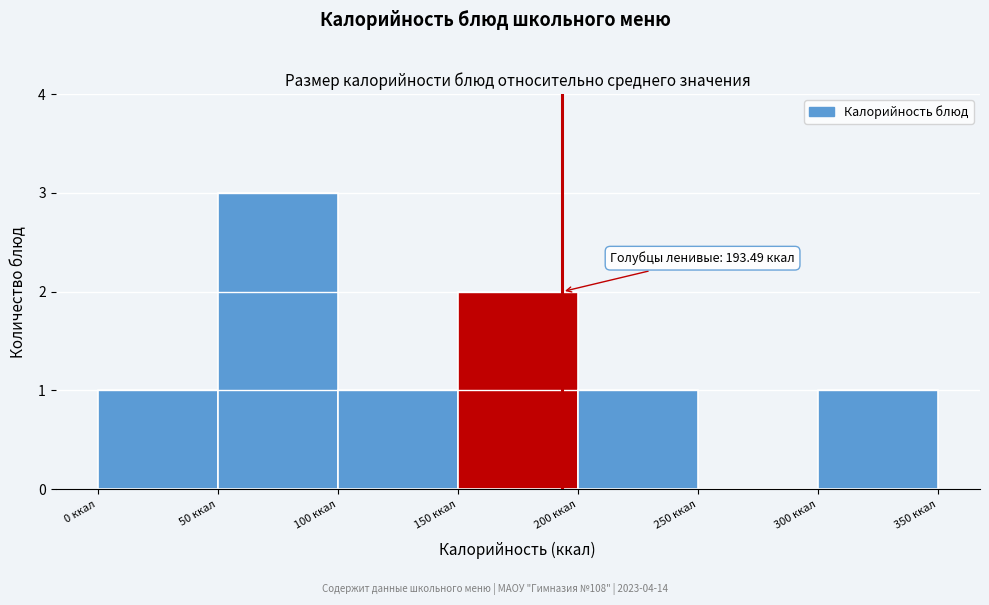

Over which range of the x-axis is the bar tallest?

50 to 100